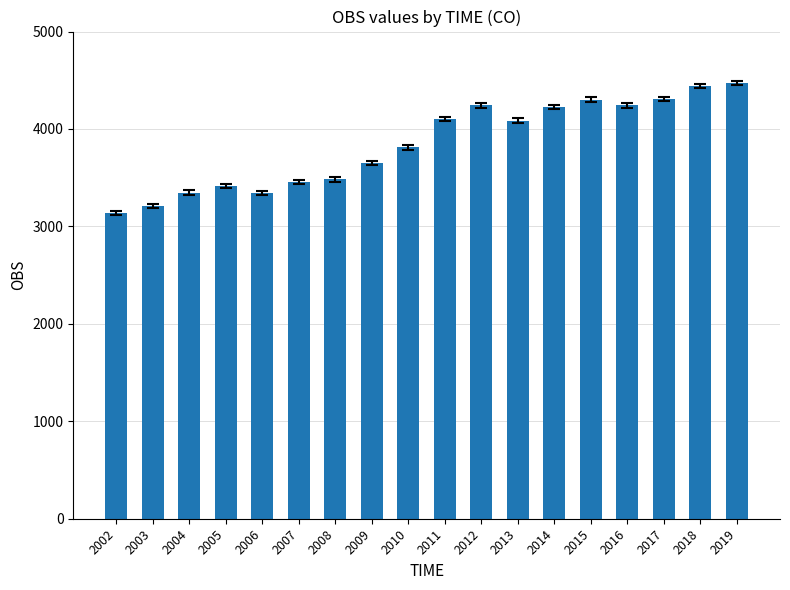

What is the smallest value displayed?

3139.9